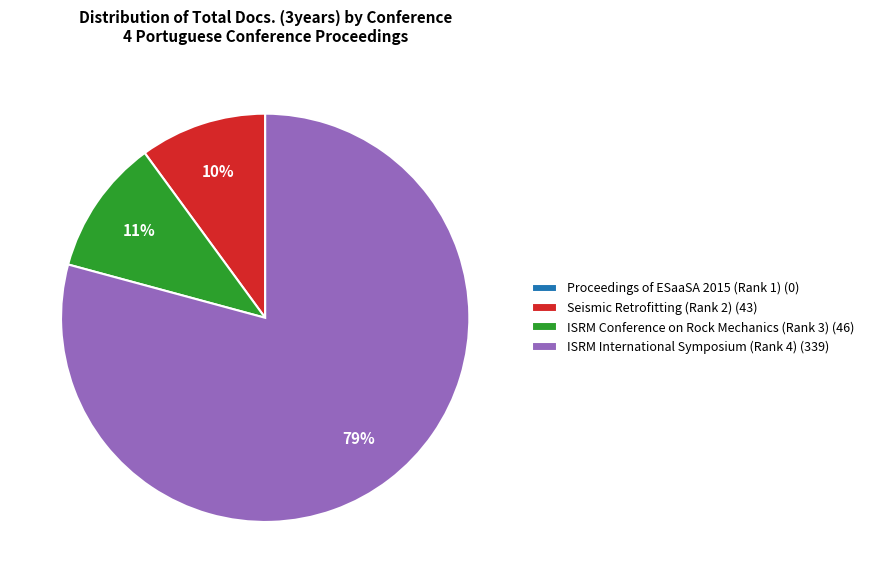

To the nearest percent, what is the average slice percentage?

25%